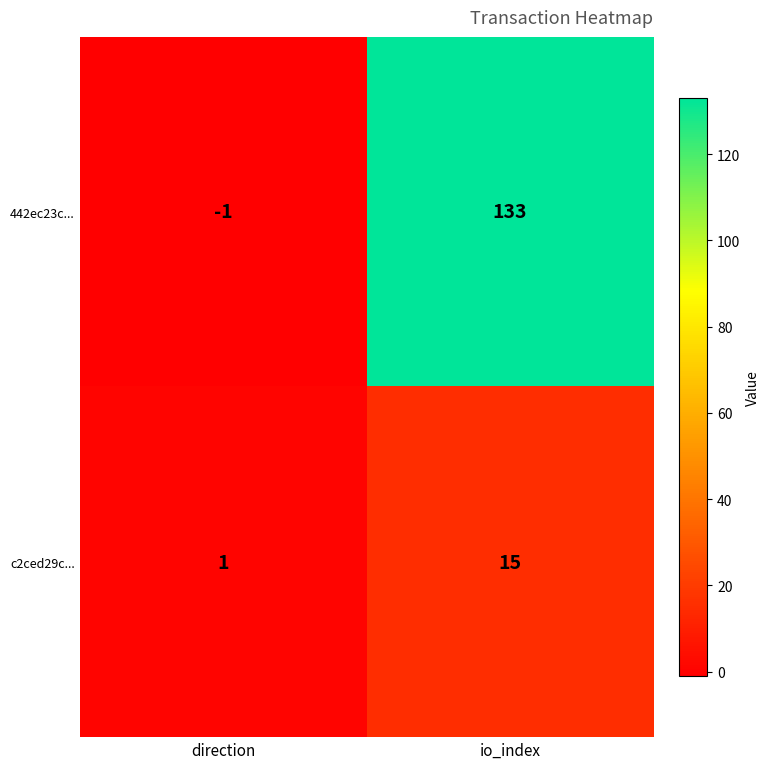

What is the difference between the highest and lowest values at io_index?

118